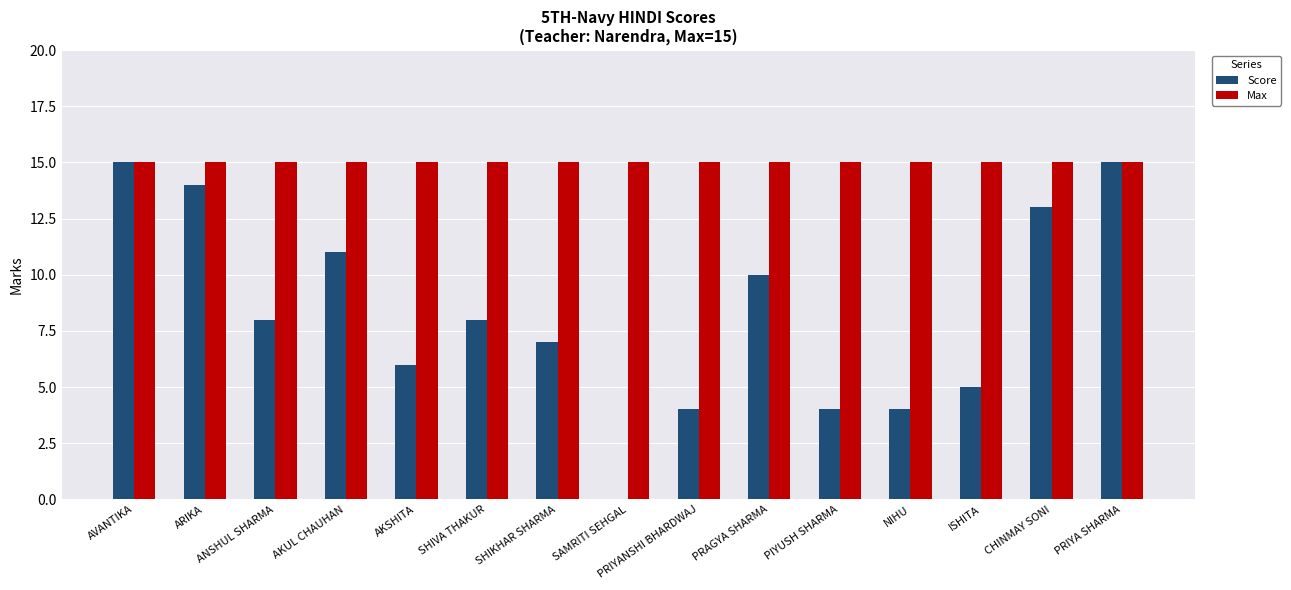

How many distinct data groups are displayed?

2